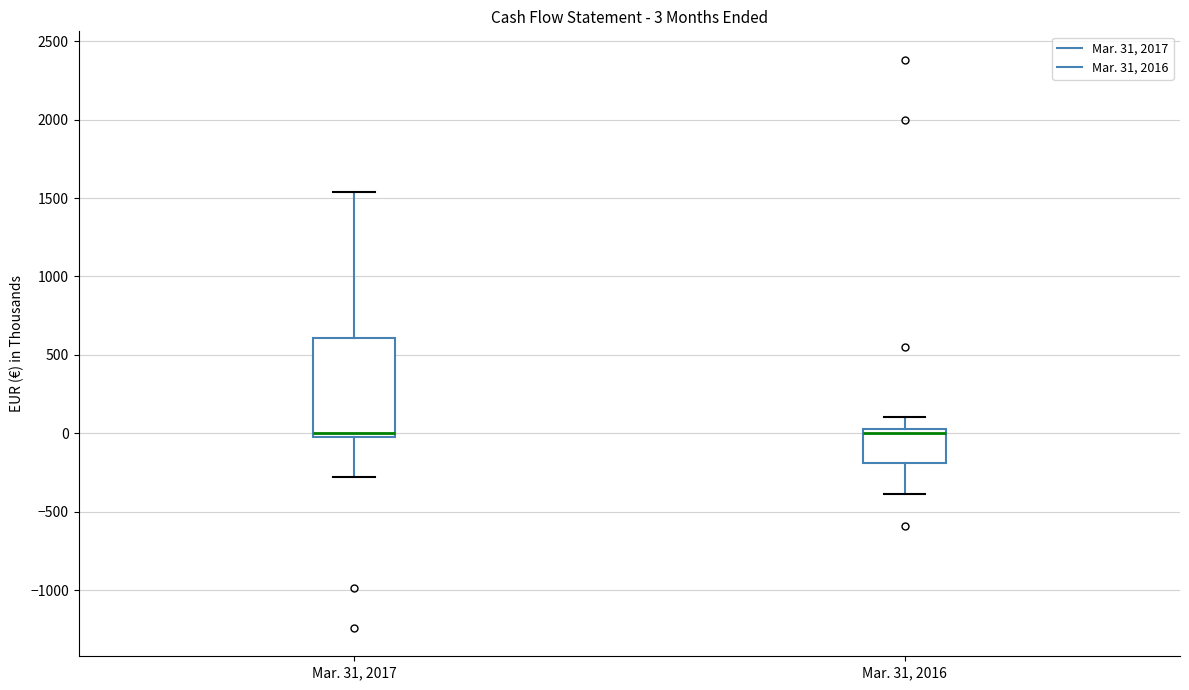

Which box is the tallest, from its lower edge to its upper edge?

Mar. 31, 2017